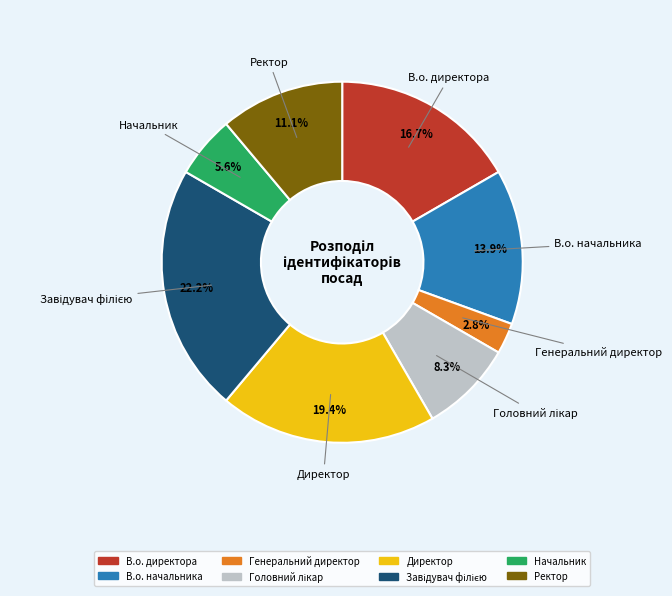

What is the smallest slice in the pie chart?

Генеральний директор